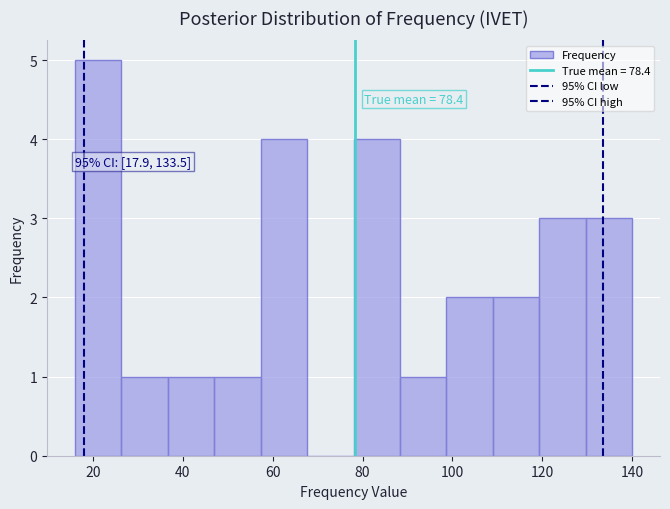

Over which range of the x-axis is the bar tallest?

16 to 26